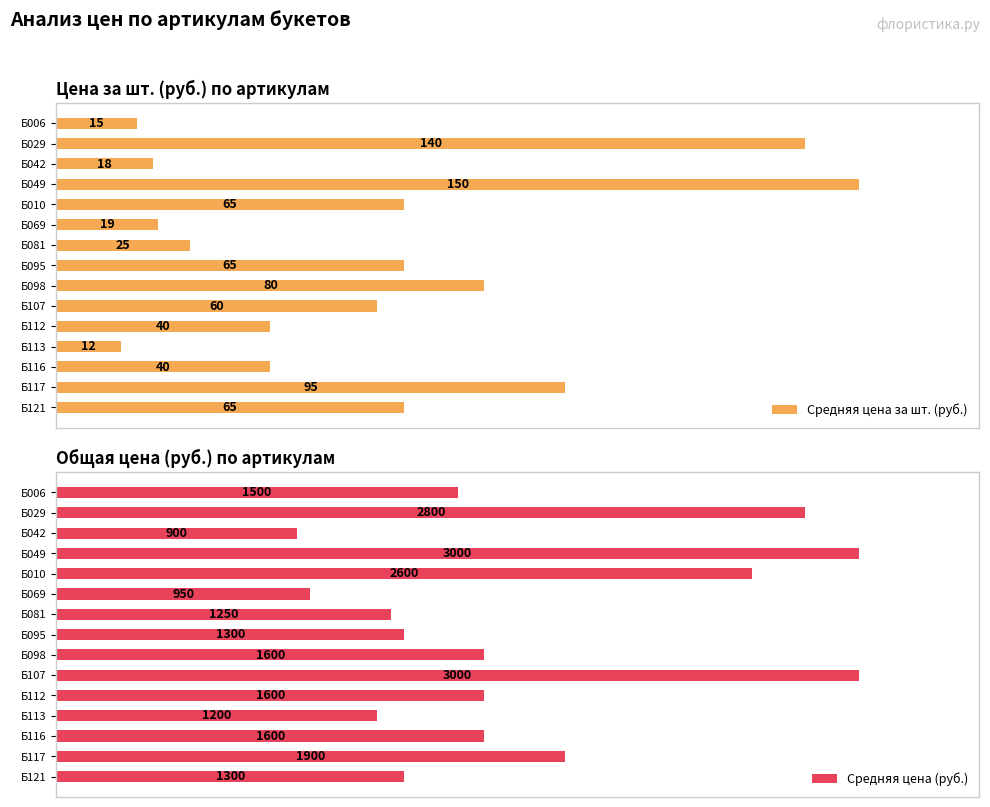

Are the bars grouped side by side (vs. stacked)?

Yes